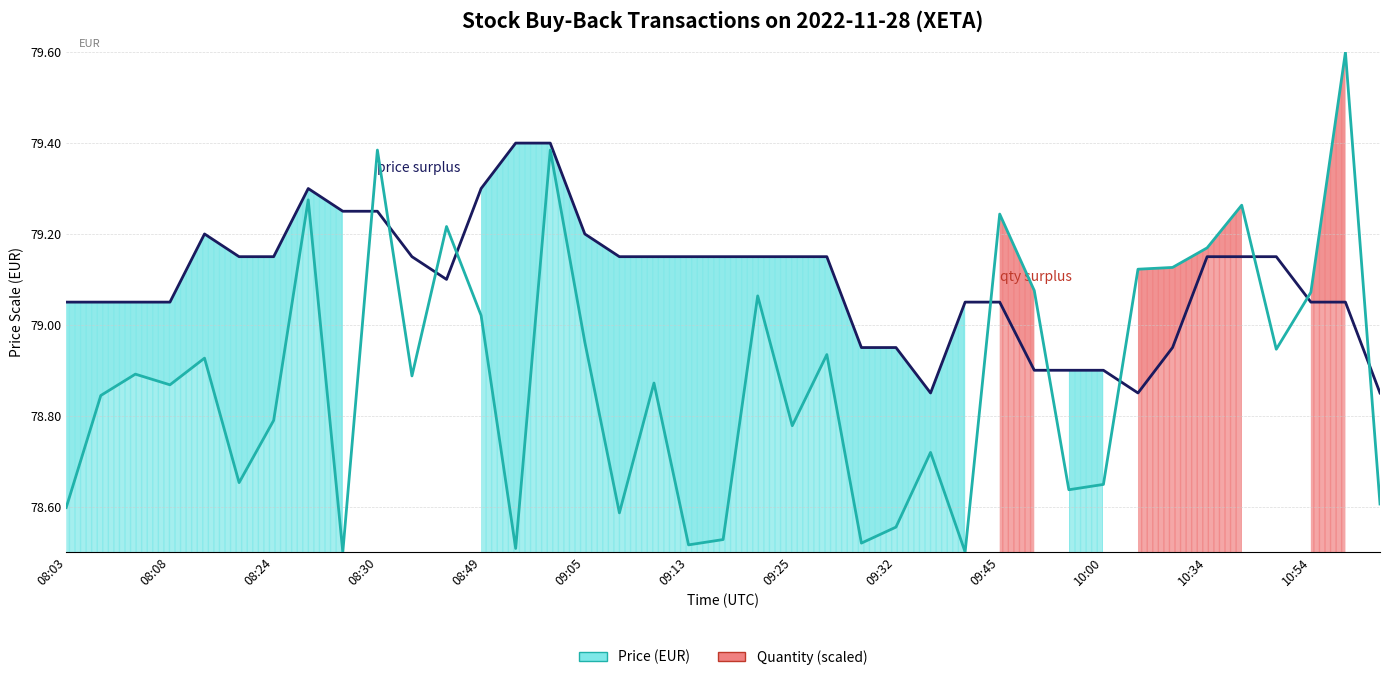

What is the maximum value for Quantity (scaled)?

79.6